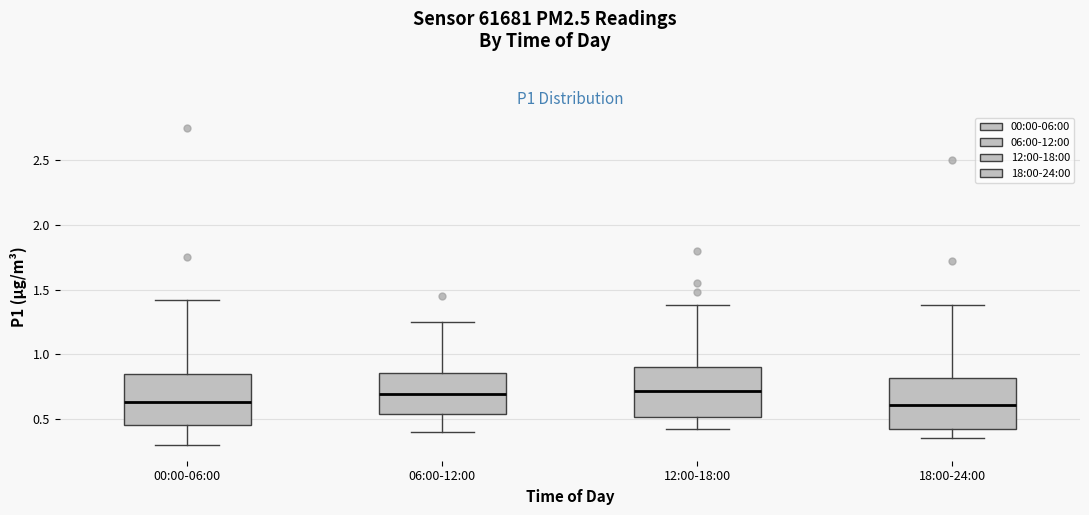

Where is the upper edge of the box for 18:00-24:00 on the y-axis? The values are not printed on the chart, so give them approximately, as read against the axis.

0.80